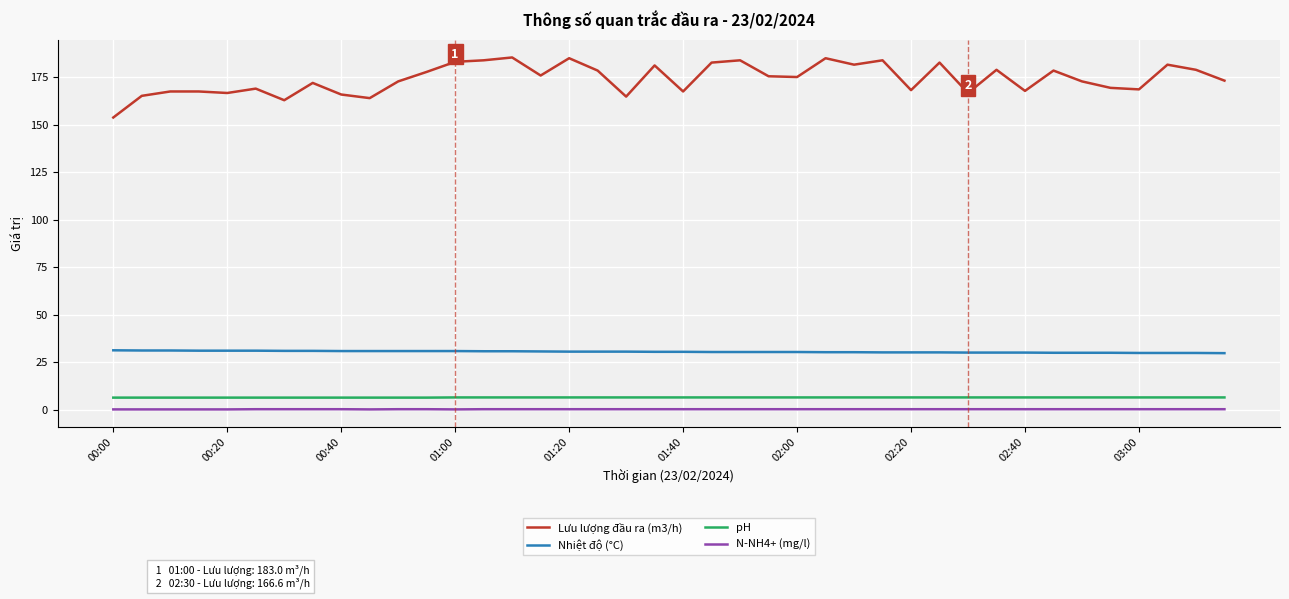

Which series has the widest spread of values?

Lưu lượng đầu ra (m3/h)